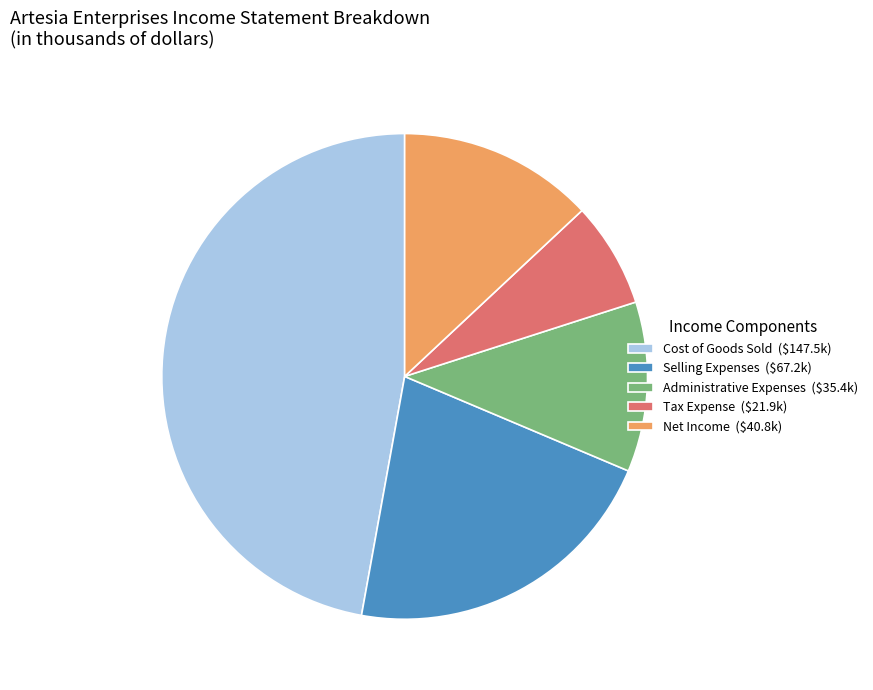

Does any single category account for the majority?

No